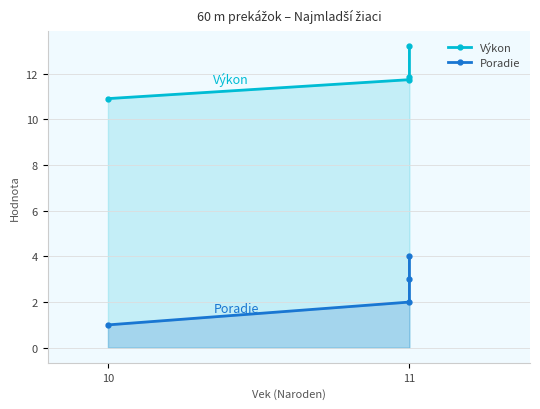

What is the label of the 3rd point from the right?

11